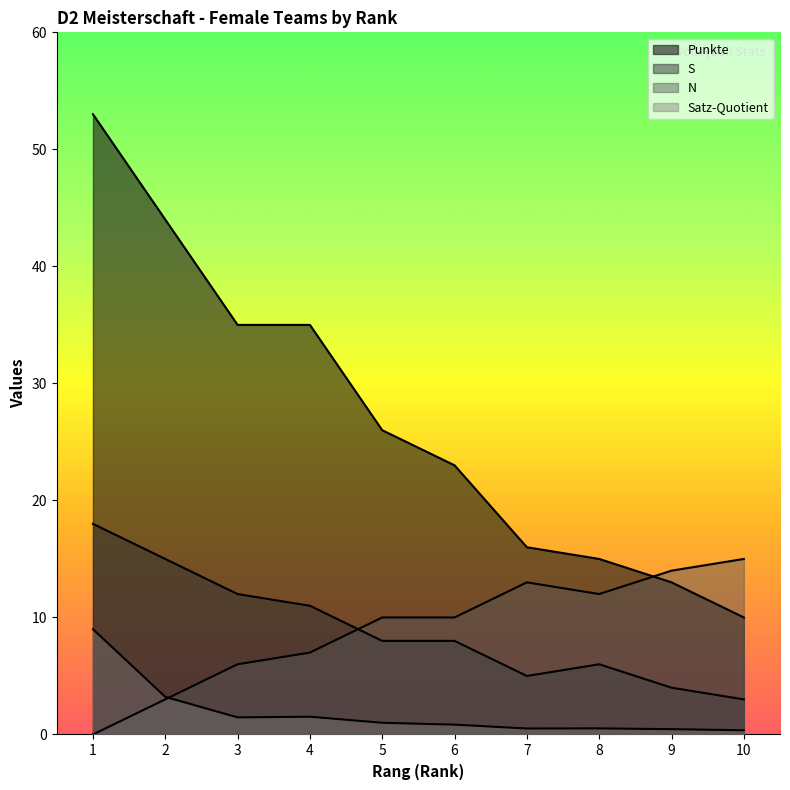

How many positive values does the N series have?

9